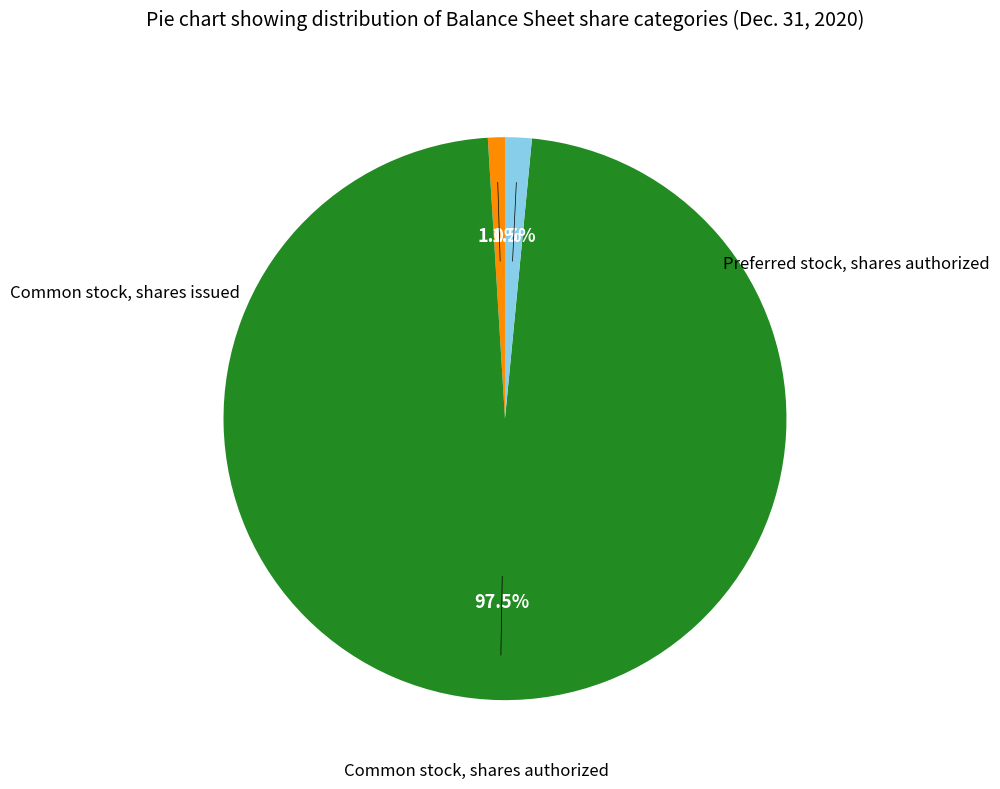

Does any single category account for the majority?

Yes